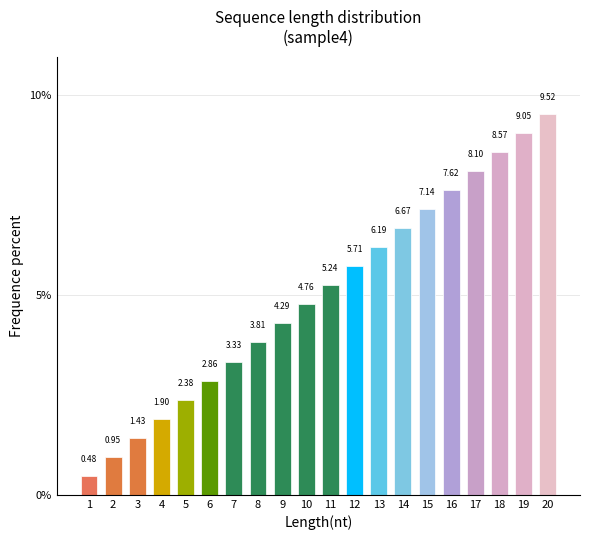

Rank the categories by value from highest to lowest.

20, 19, 18, 17, 16, 15, 14, 13, 12, 11, 10, 9, 8, 7, 6, 5, 4, 3, 2, 1